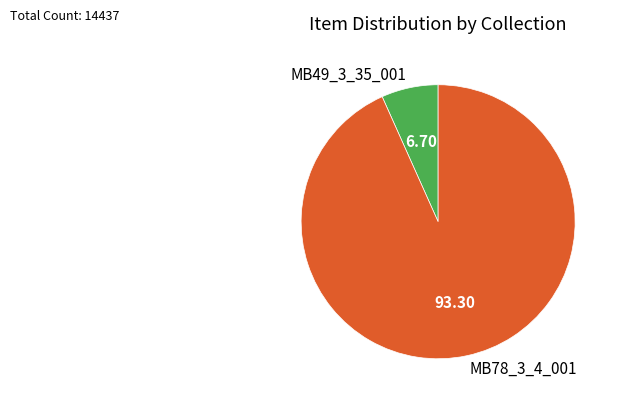

Rank the categories by value from lowest to highest.

MB49_3_35_001, MB78_3_4_001